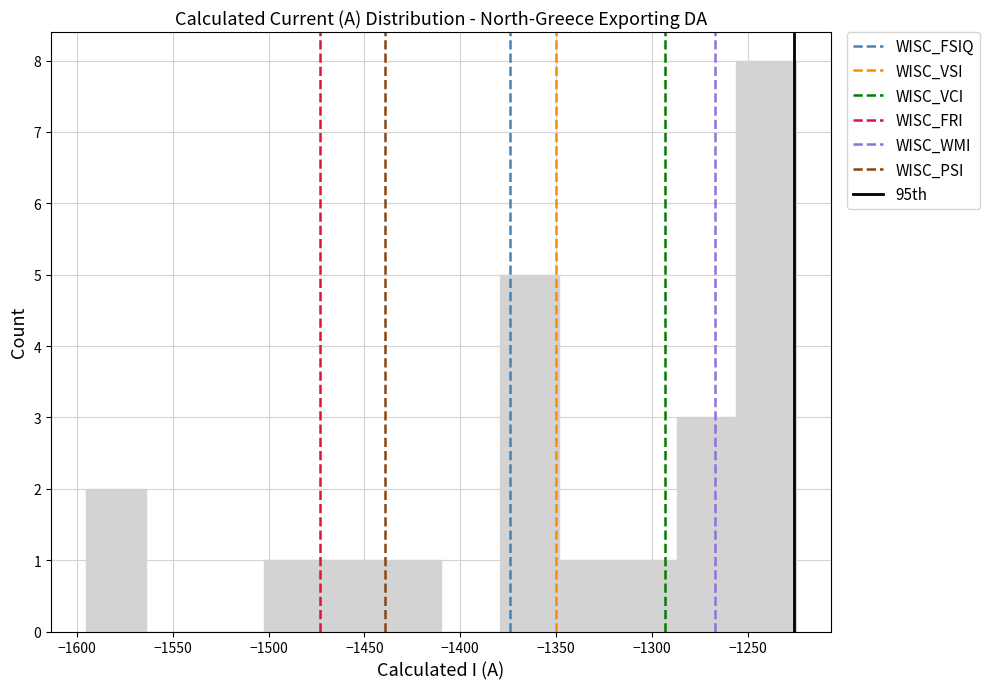

What is the height of the bar covering -1470 to -1440 on the x-axis? Neither the bar edges nor the heights are printed on the chart, so give them approximately, as read against the axes.

1